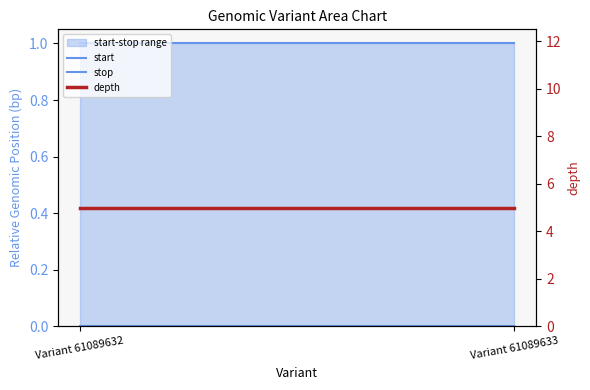

What is the lowest value of the depth series?

5